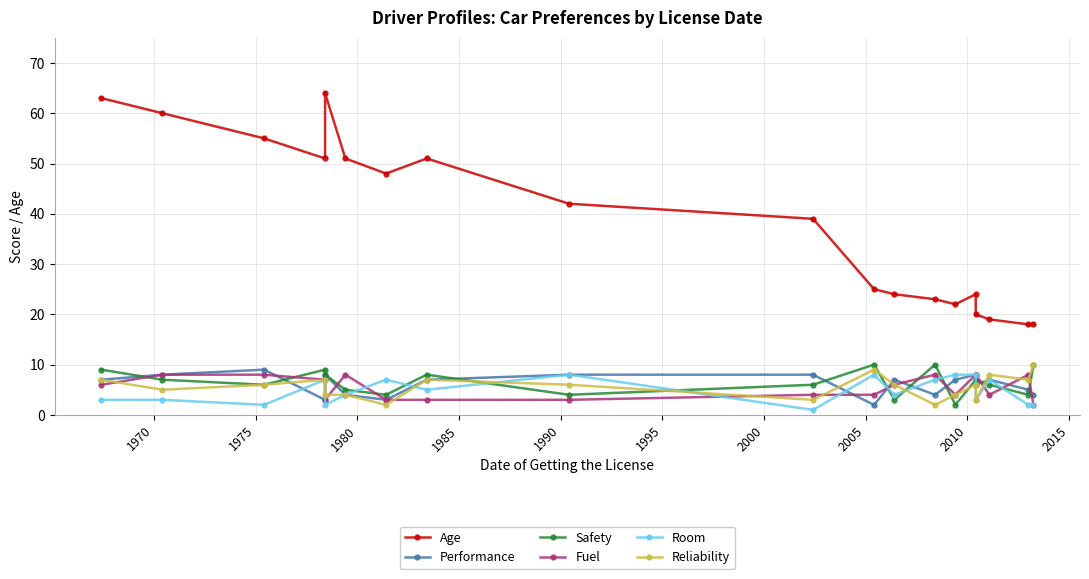

What is the smallest value displayed?

1